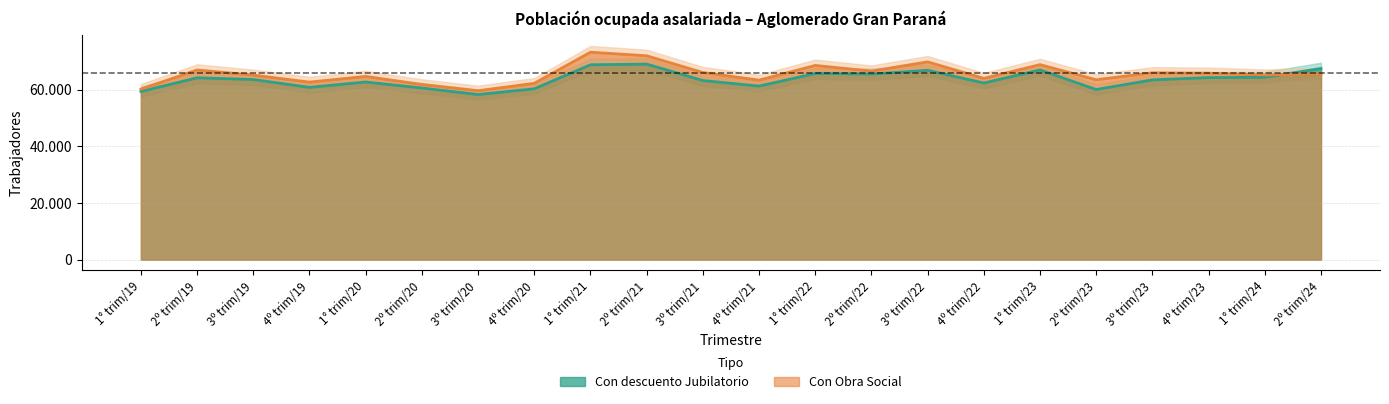

At how many categories does at least one series exceed 58624?

22